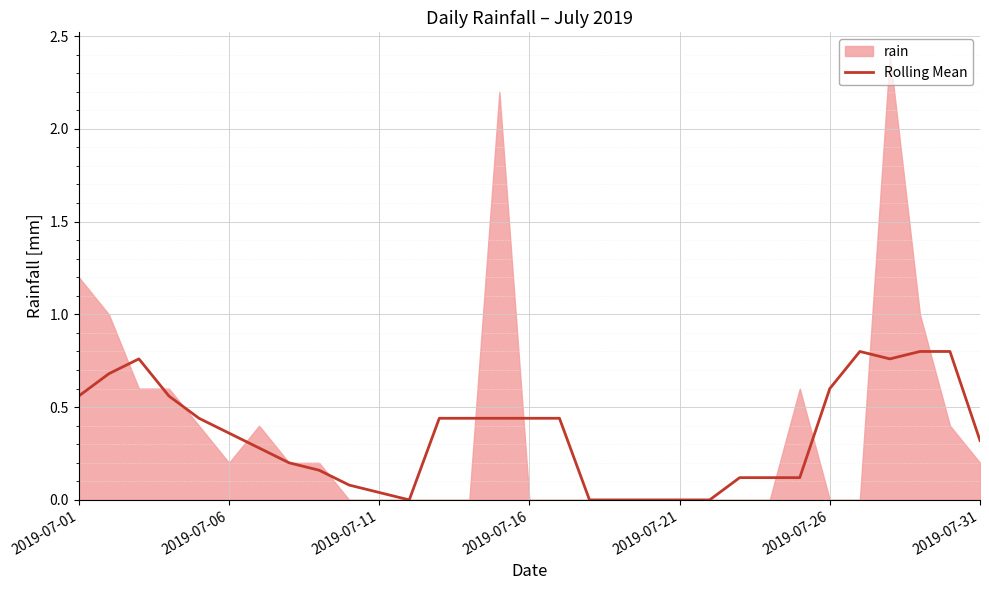

How many lines are shown in the chart?

1